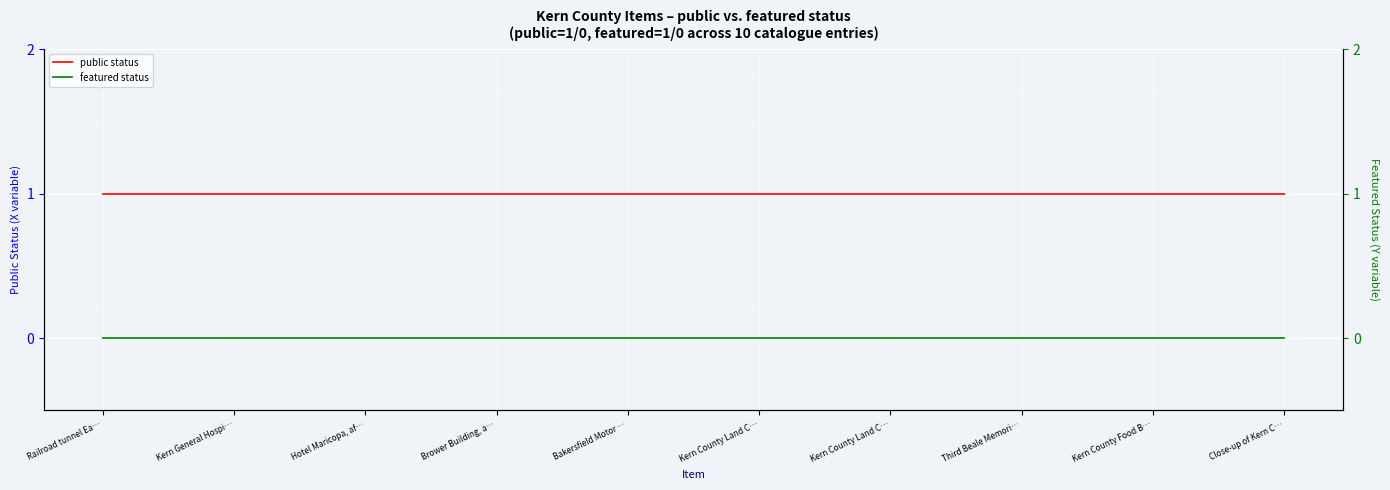

Count the number of data series in this chart.

2